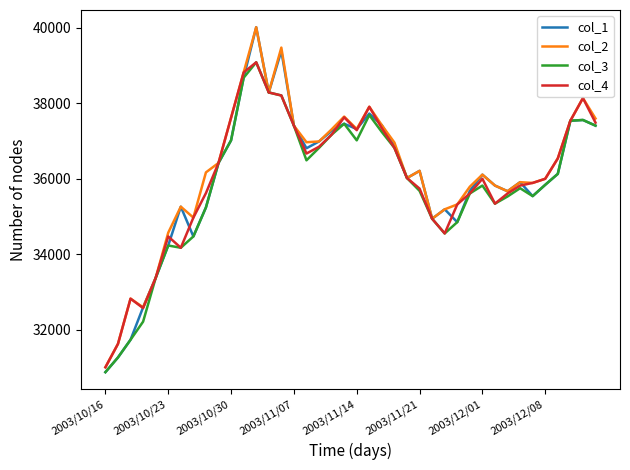

Which series has the widest spread of values?

col_1